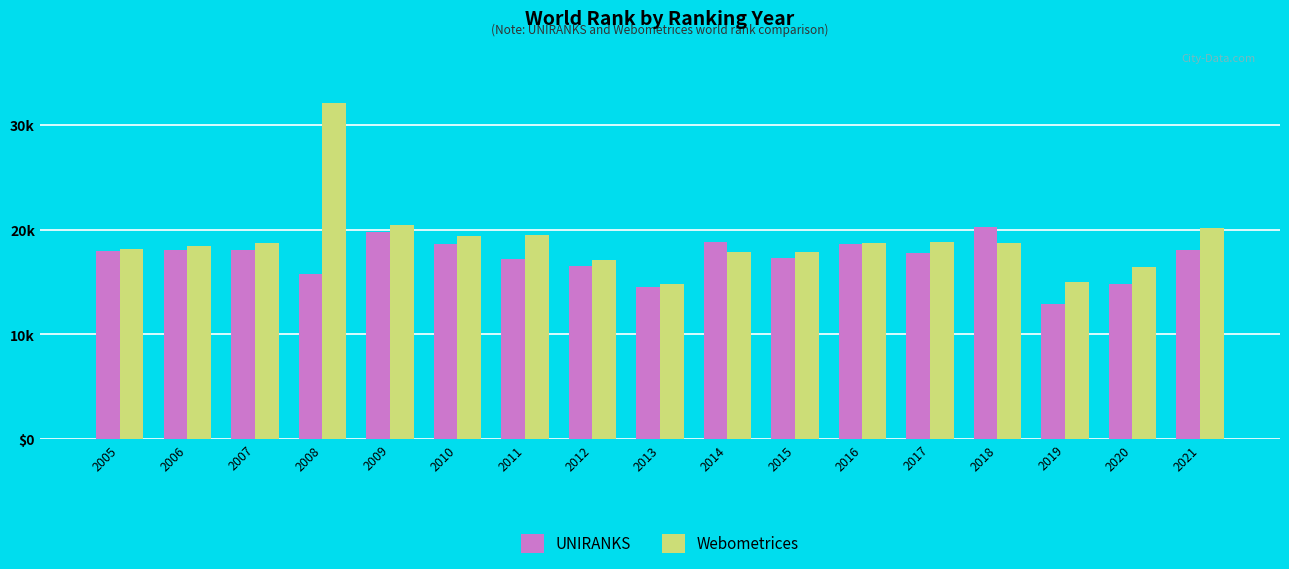

What are all the series names shown in the legend?

UNIRANKS, Webometrices